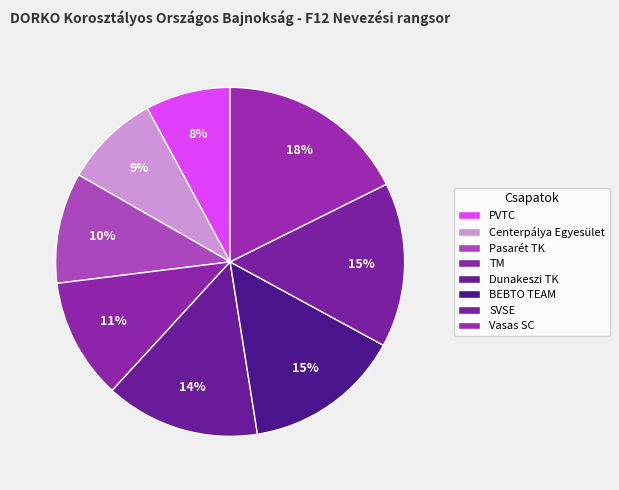

Between Vasas SC and TM, which is larger?

Vasas SC